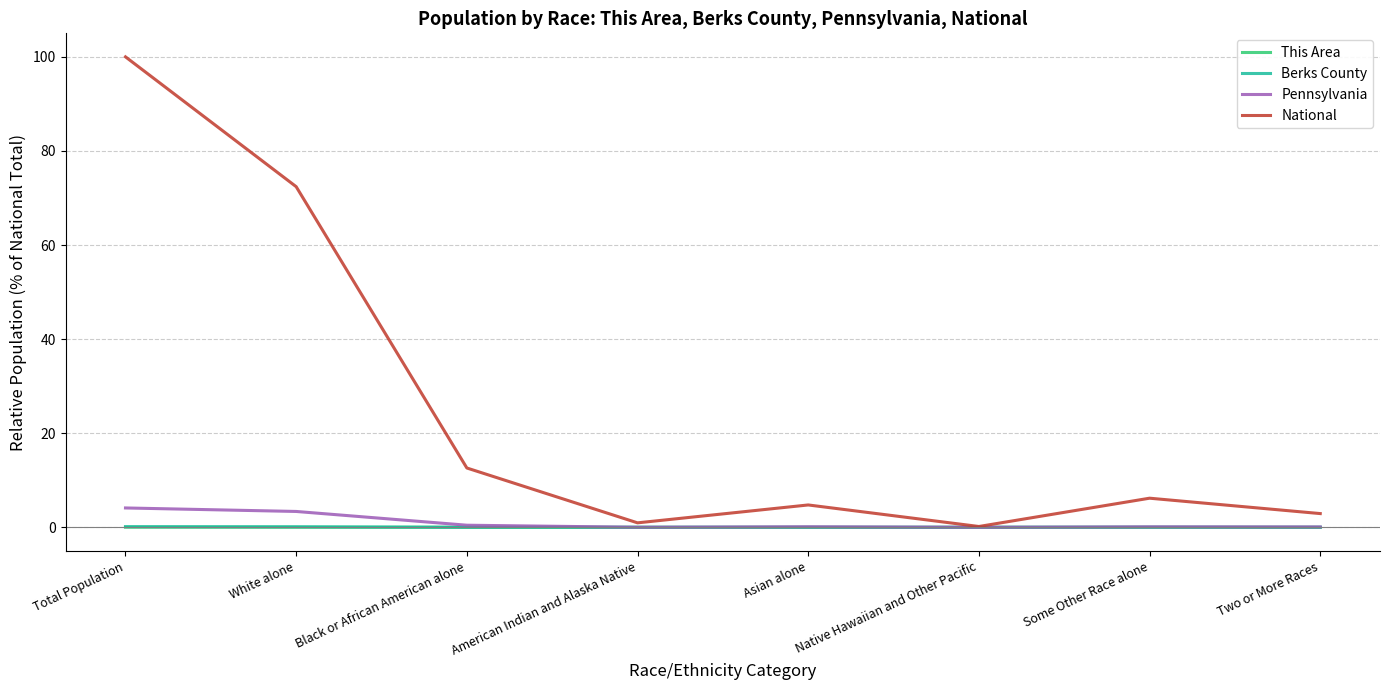

What are all the series names shown in the legend?

This Area, Berks County, Pennsylvania, National